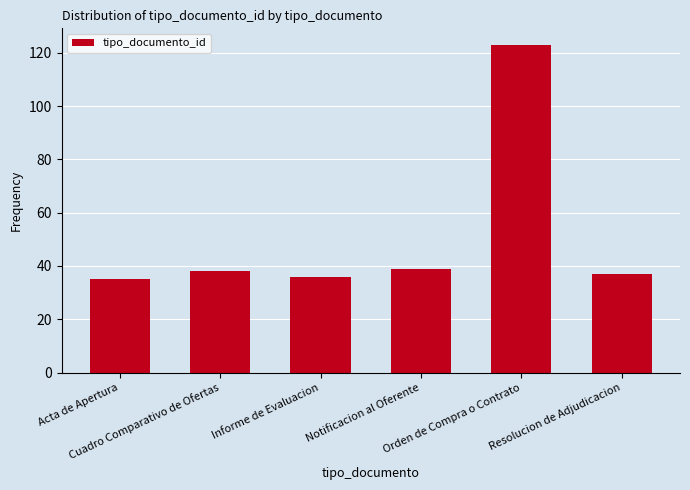

What is the change in value from Acta de Apertura to Notificacion al Oferente?

+4